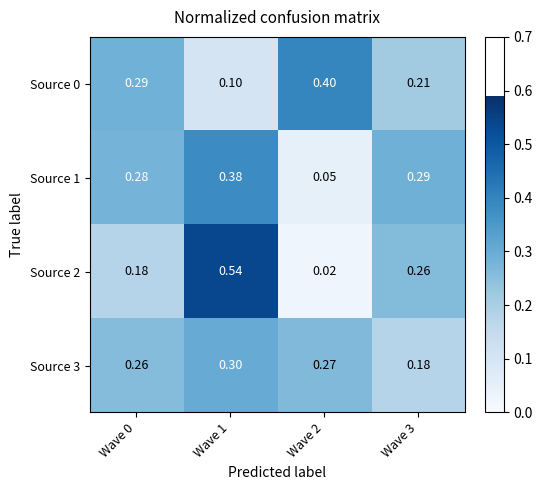

Is the value of Source 2 at Wave 2 greater than the value of Source 0 at Wave 2?

No